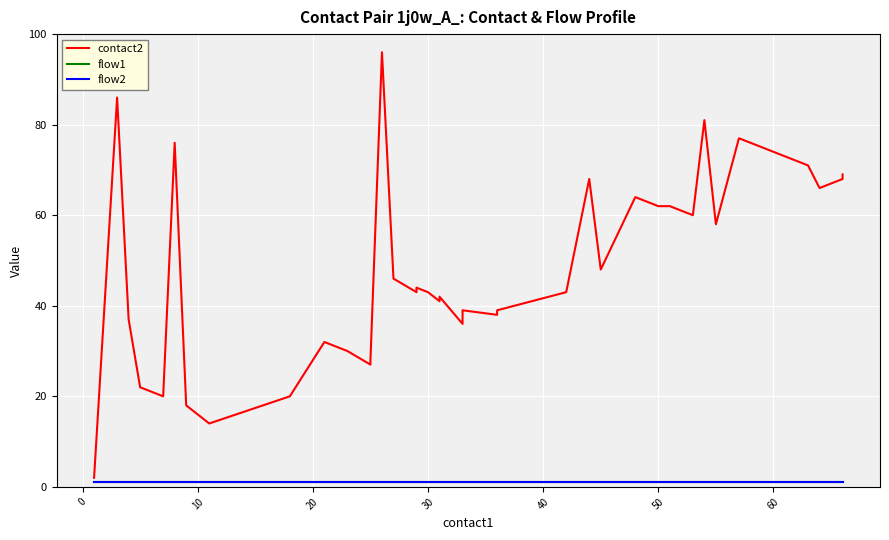

How many lines are shown in the chart?

3